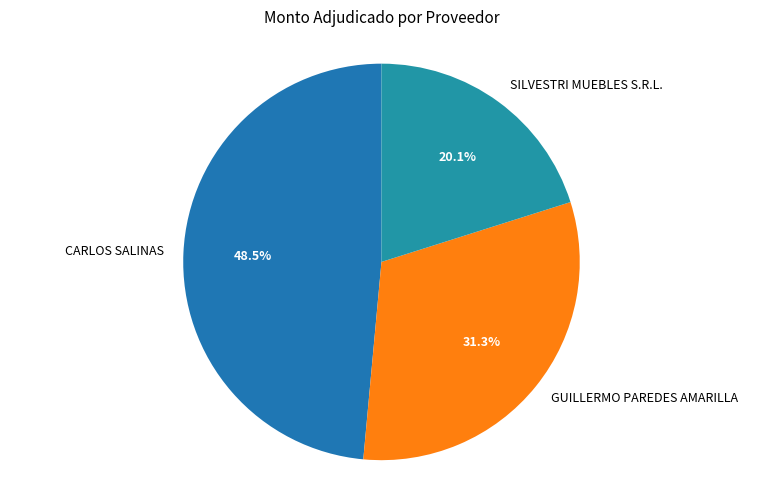

Is there any slice that represents more than half of the pie?

No